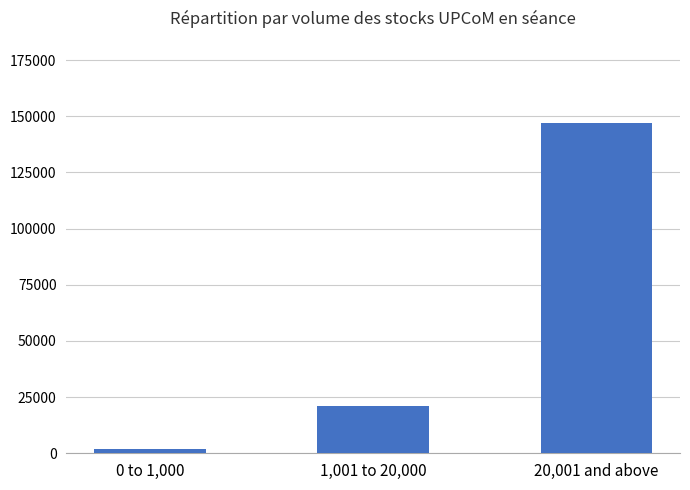

What is the label of the 3rd bar from the right?

0 to 1,000